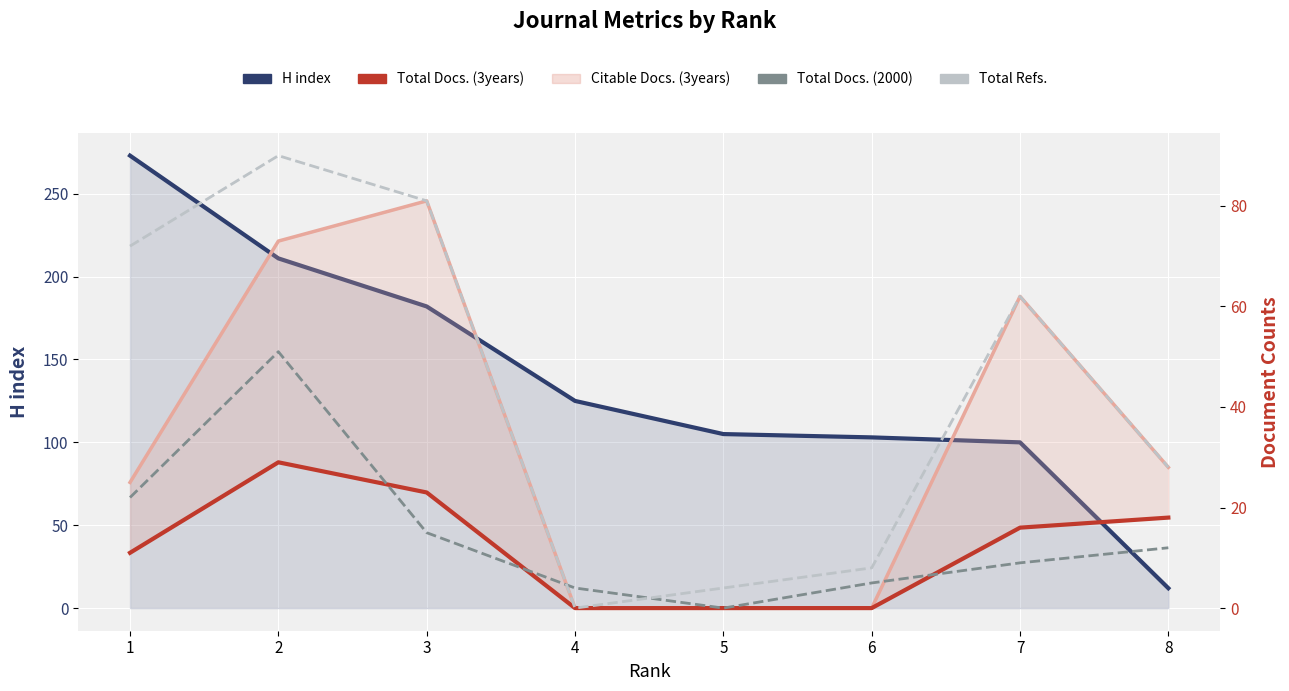

Which series ends up on top after the final intersection of Total Docs. (3years) and H index?

Total Docs. (3years)